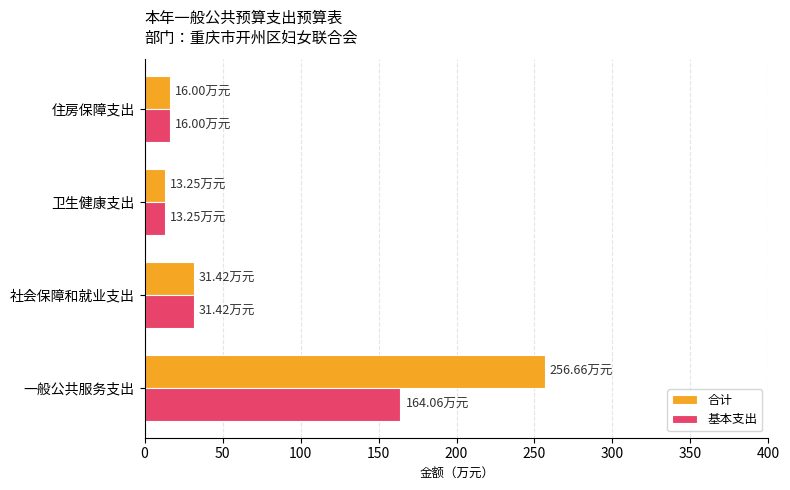

Which series has the largest total across all categories?

合计